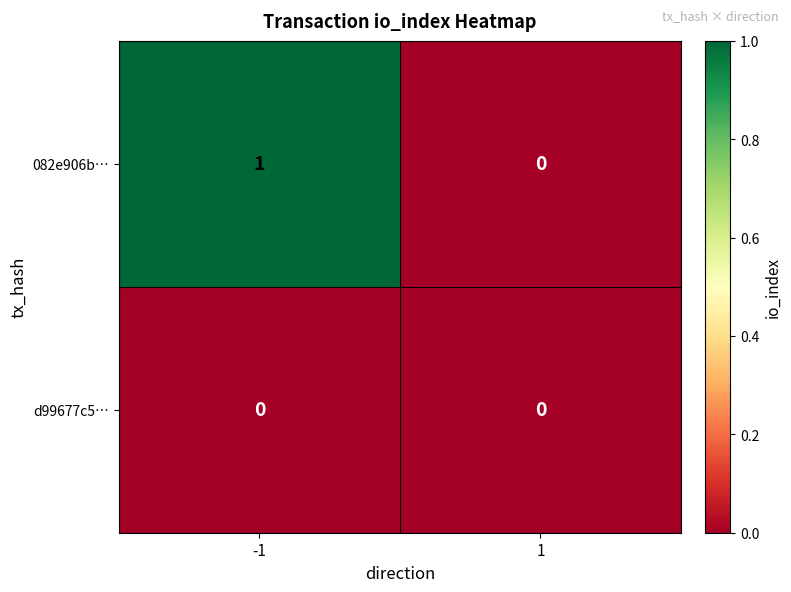

How many series are shown in this chart?

2